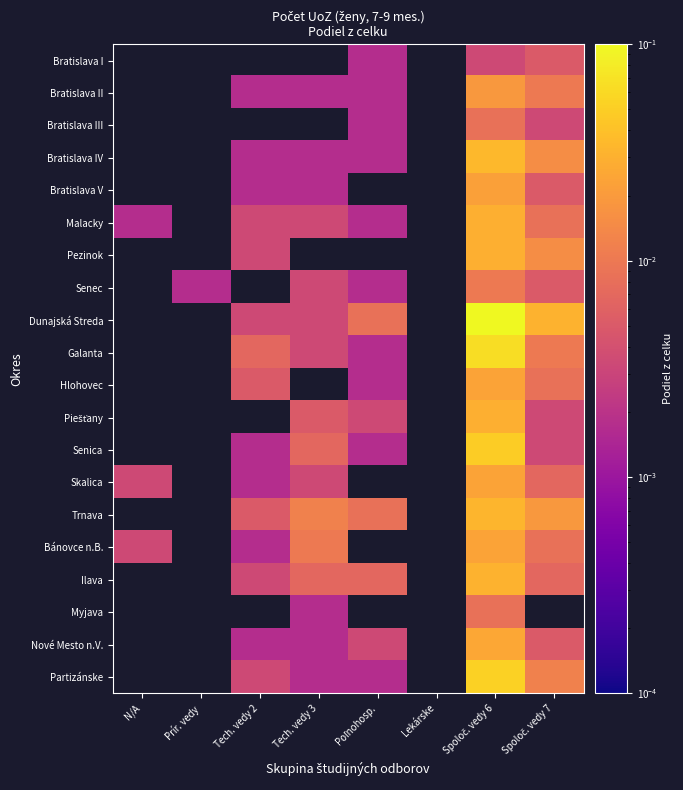

At which category does the chart reach its minimum across all series?

Poľnohosp.